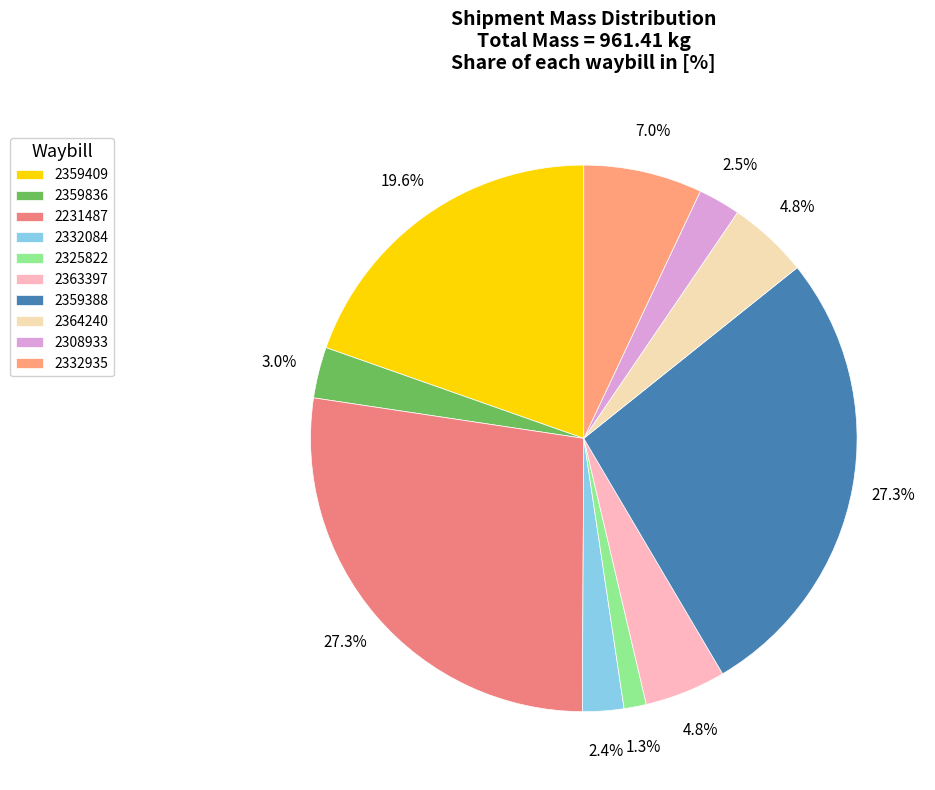

How many slices are in this pie chart?

10